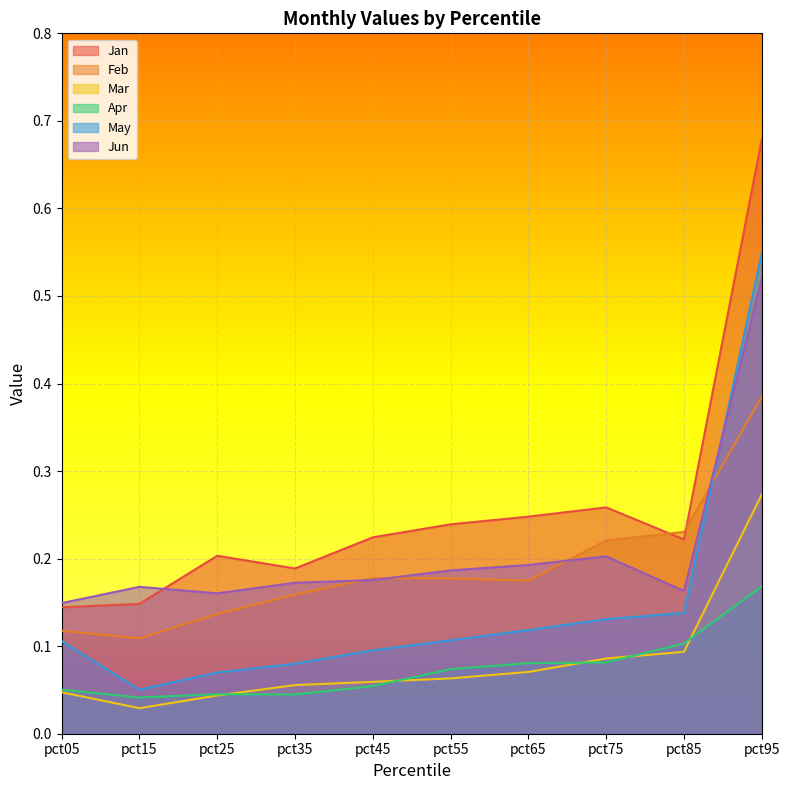

Rank the series at pct35 from lowest to highest value.

Apr, Mar, May, Feb, Jun, Jan